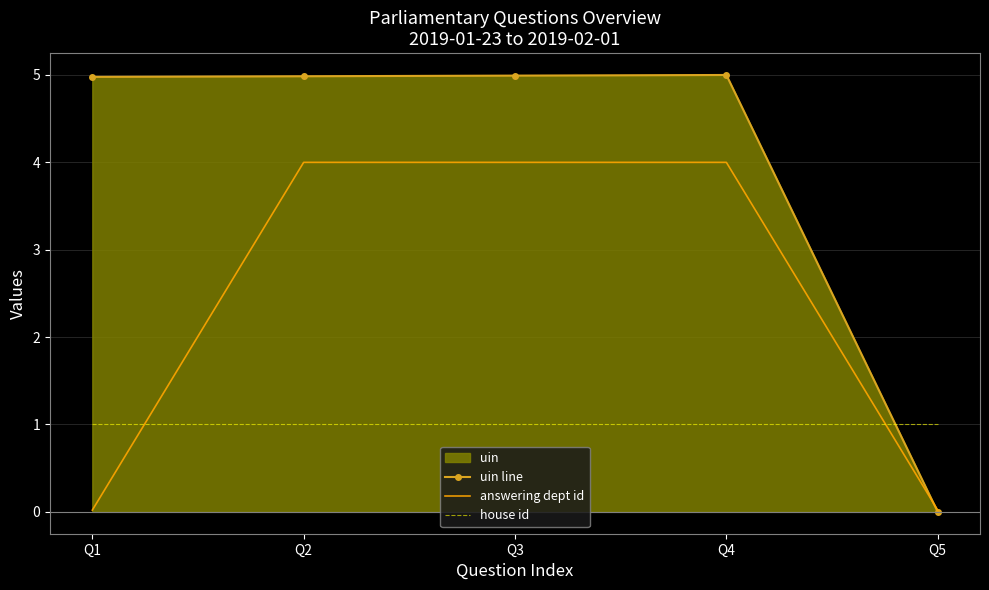

At which label does uin line reach its minimum?

Q5